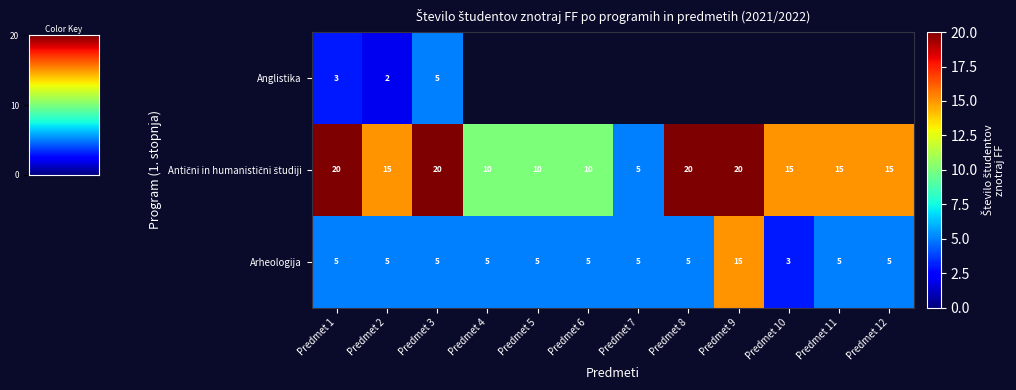

What is the sum of all Arheologija values?

68